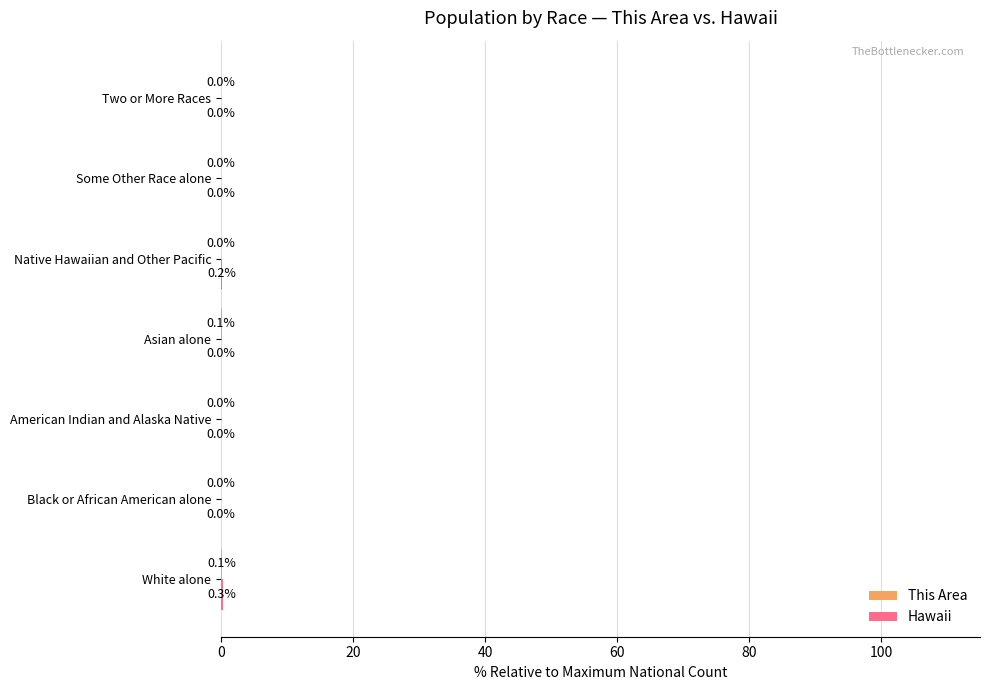

What is the maximum value shown in the chart?

0.3